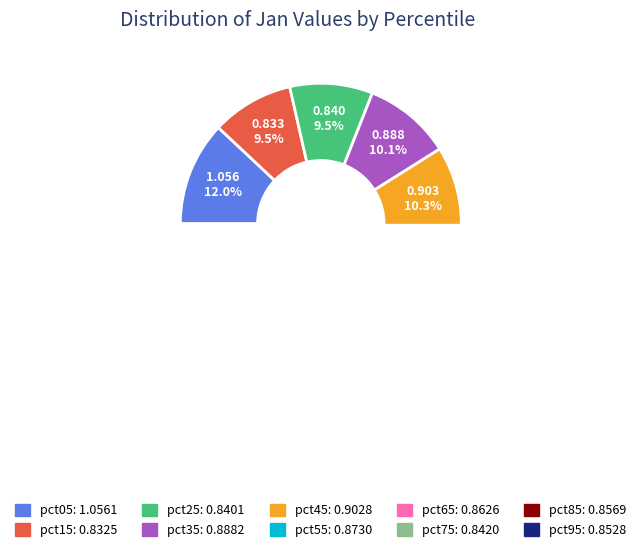

How many segments does this pie chart have?

10